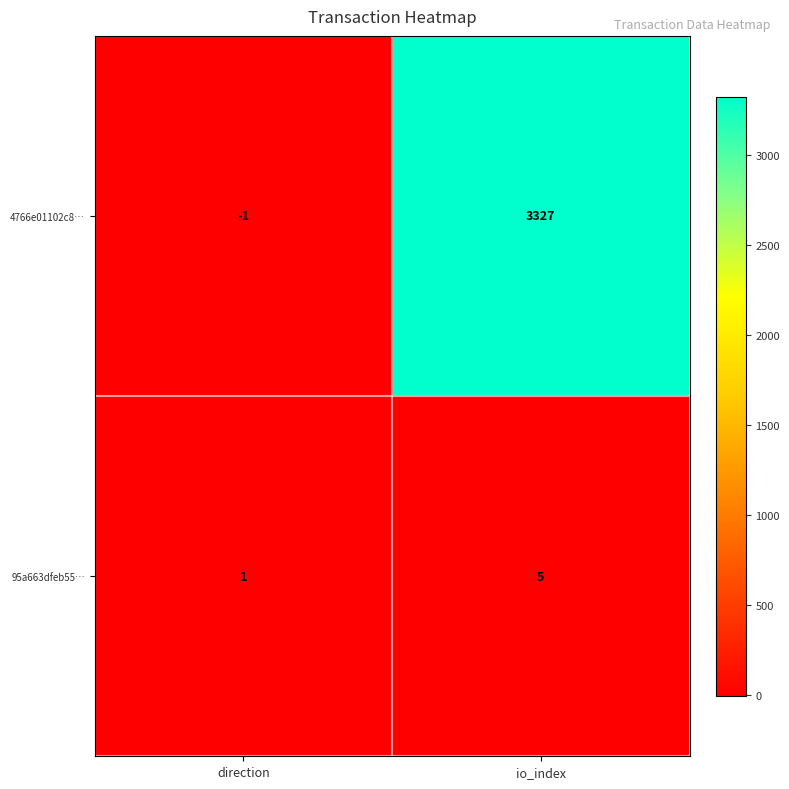

At which category does the chart reach its minimum across all series?

direction